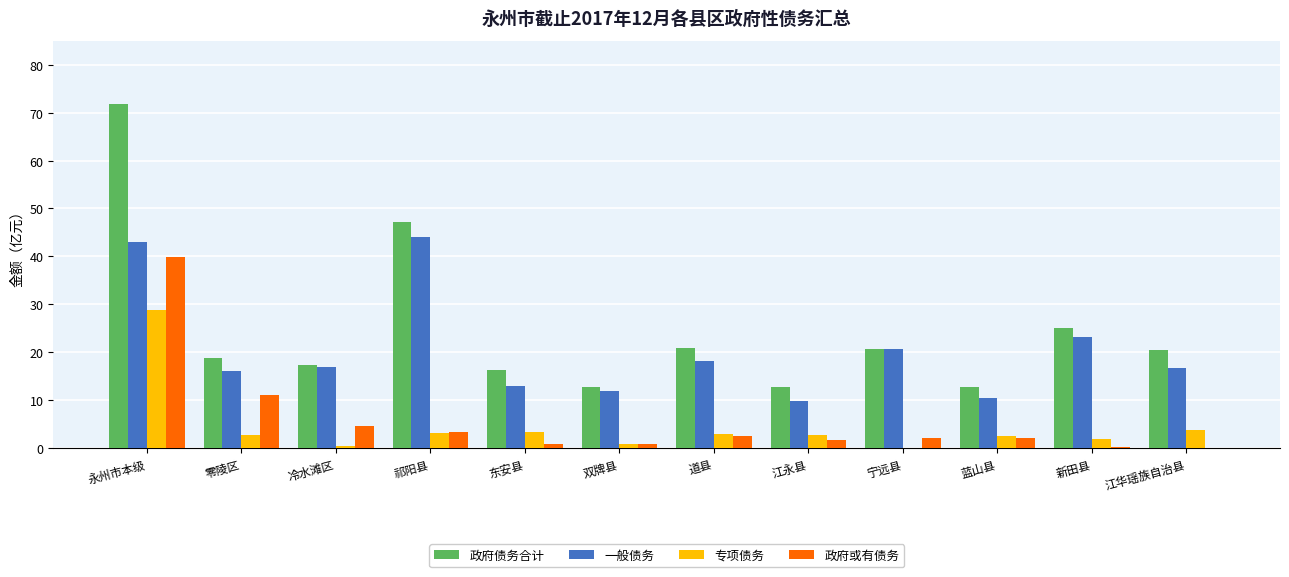

Is it true that 政府债务合计 equals 12.7 at 双牌县?

True